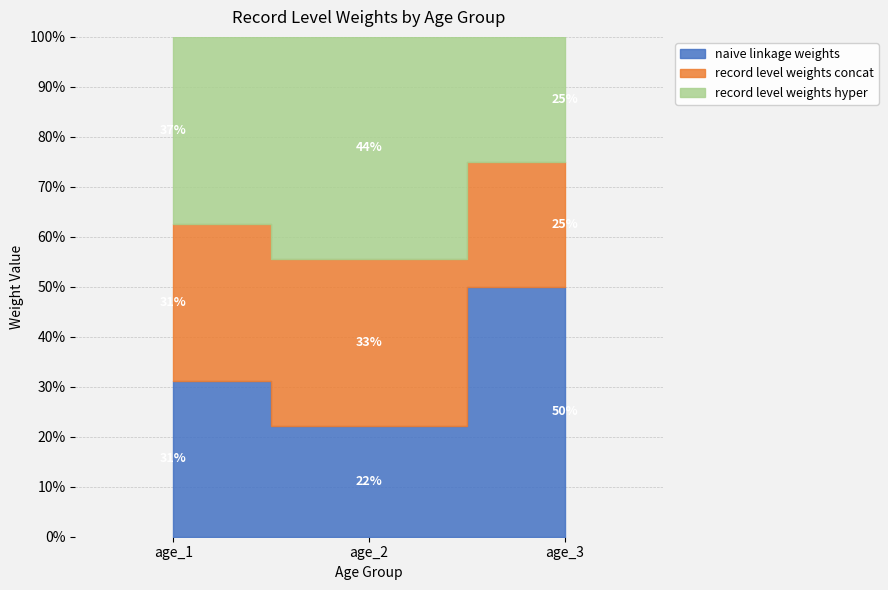

What is the difference between the maximum and minimum values in the record_level_weights_concat series?

1.2